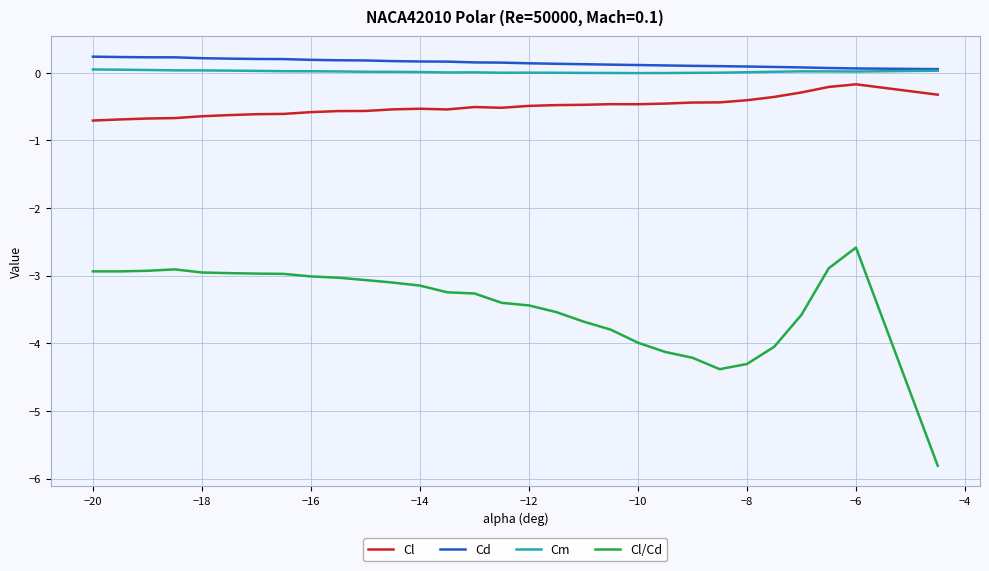

What is the minimum value for Cl/Cd?

-5.8